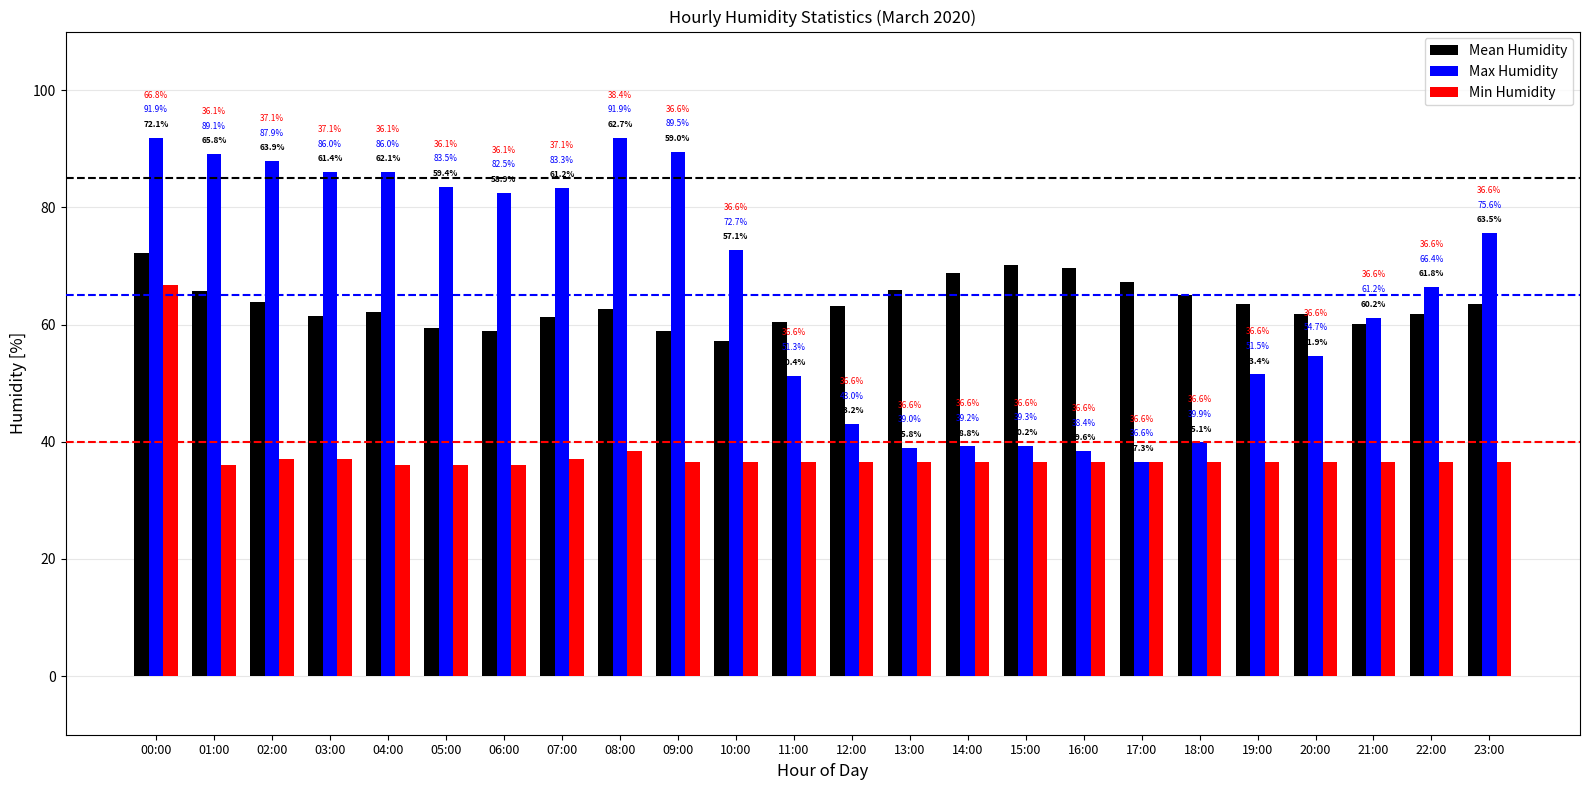

What is the spread (max minus min) of values at 12:00?

26.6